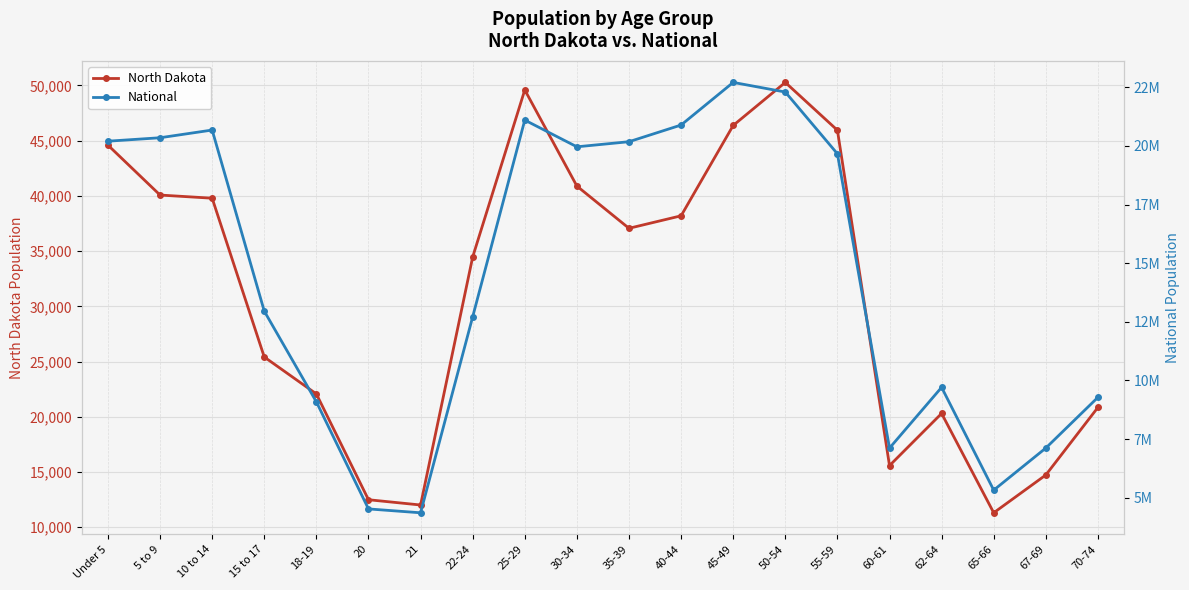

Reading left to right, transcribe all the data shown in this chart.

North Dakota: 44595	40076	39790	25410	22064	12484	12007	34465	49596	40889	37065	38197	46380	50277	45946	15575	20298	11302	14726	20845
National: 20201362	20348657	20677194	12954254	9086089	4519129	4354294	12712576	21101849	19962099	20179642	20890964	22708591	22298125	19664805	7113727	9704197	5319902	7115361	9278166